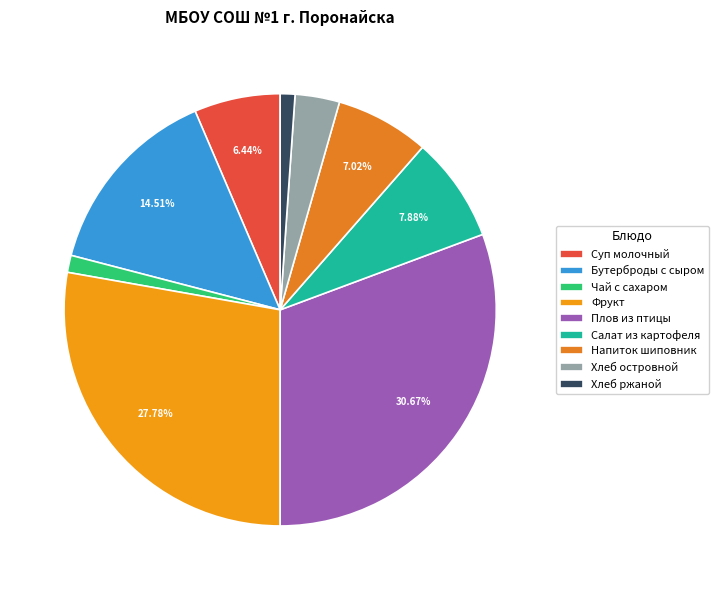

Count the number of slices in the pie.

9